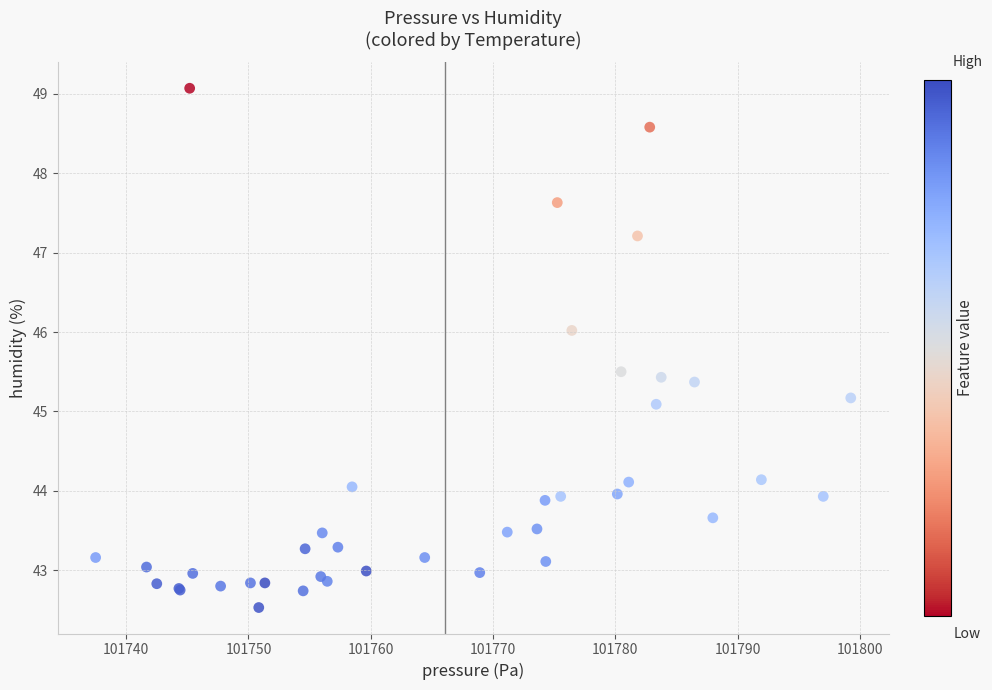

What Y value in the scatter plot is closest to 45?

45.1